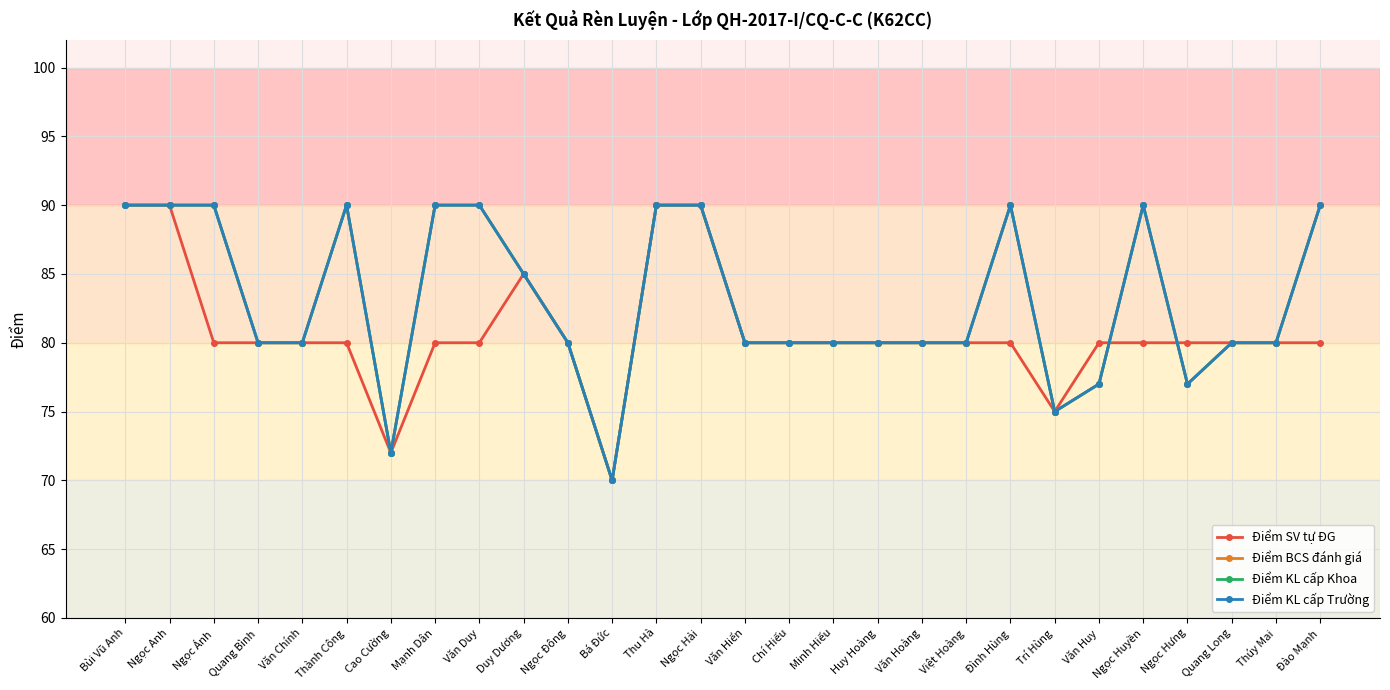

Where do Điểm KL cấp Khoa and Điểm SV tự ĐG first cross each other?

Văn Huy and Ngọc Huyền